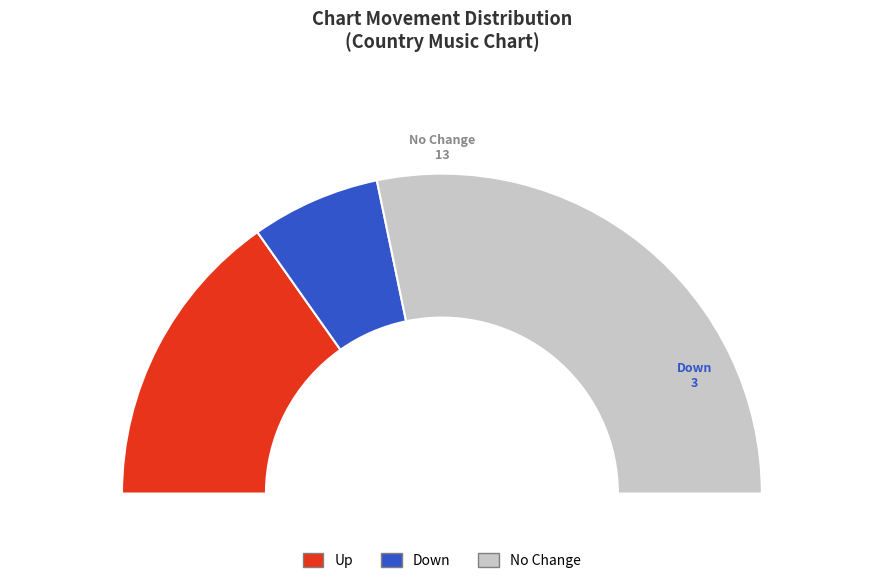

To the nearest percent, what portion does down represent?

13%